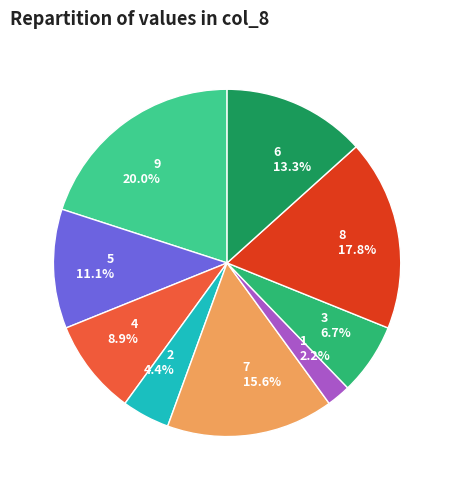

True or false: 6 accounts for 13% of the total.

True